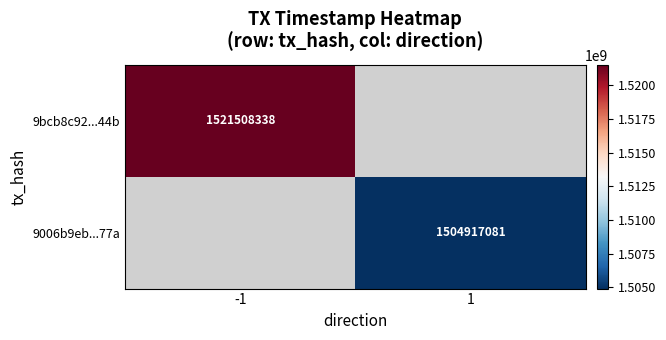

The 9bcb8c92...44b series shows 2442661719 at -1. True or false?

False